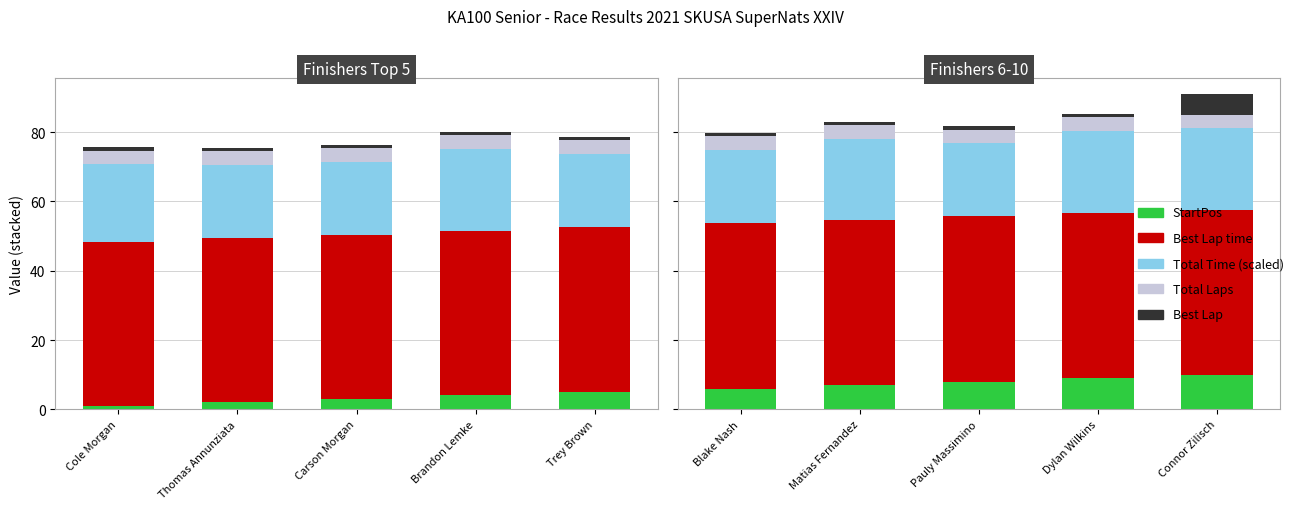

What are all the series names shown in the legend?

StartPos, Best Lap time, Total Time (scaled), Total Laps, Best Lap